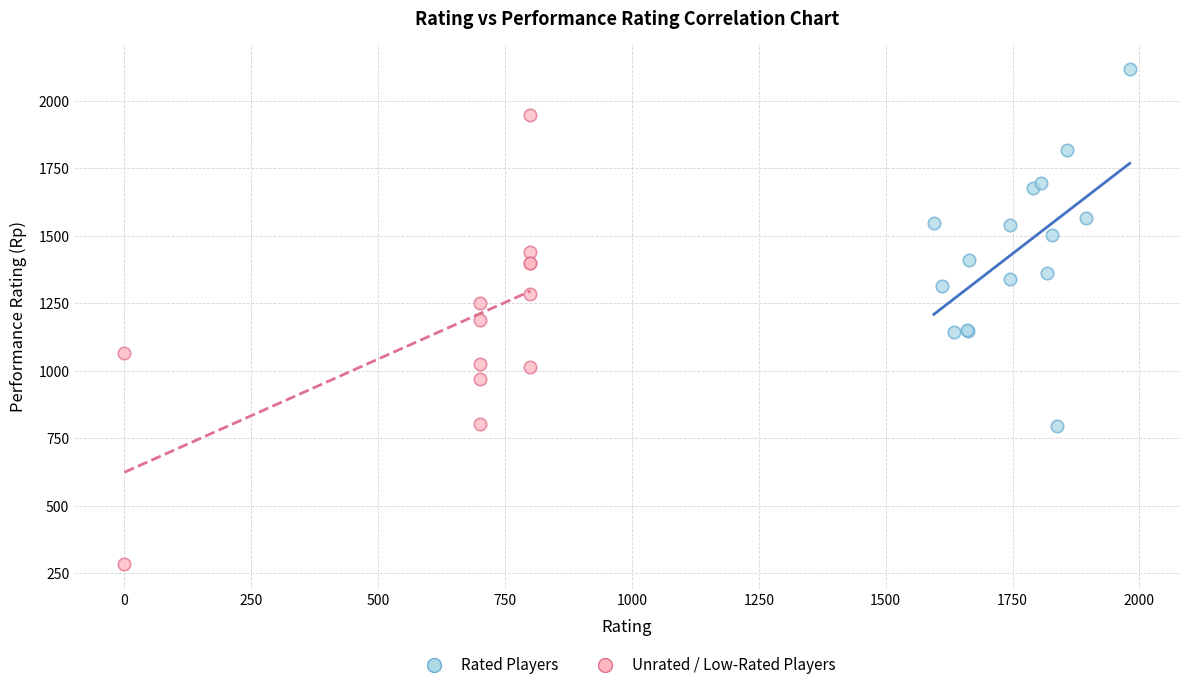

Which series contains the highest Y value?

Rated Players